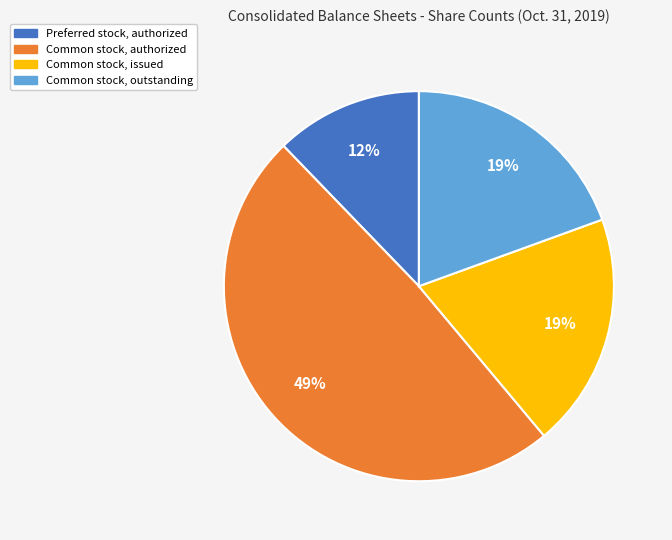

What percentage is the Common stock, issued slice, to the nearest percent?

19%